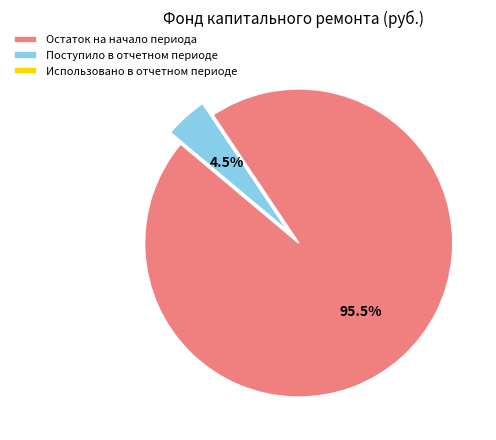

The Поступило в отчетном периоде slice represents 14% of the pie. True or false?

False